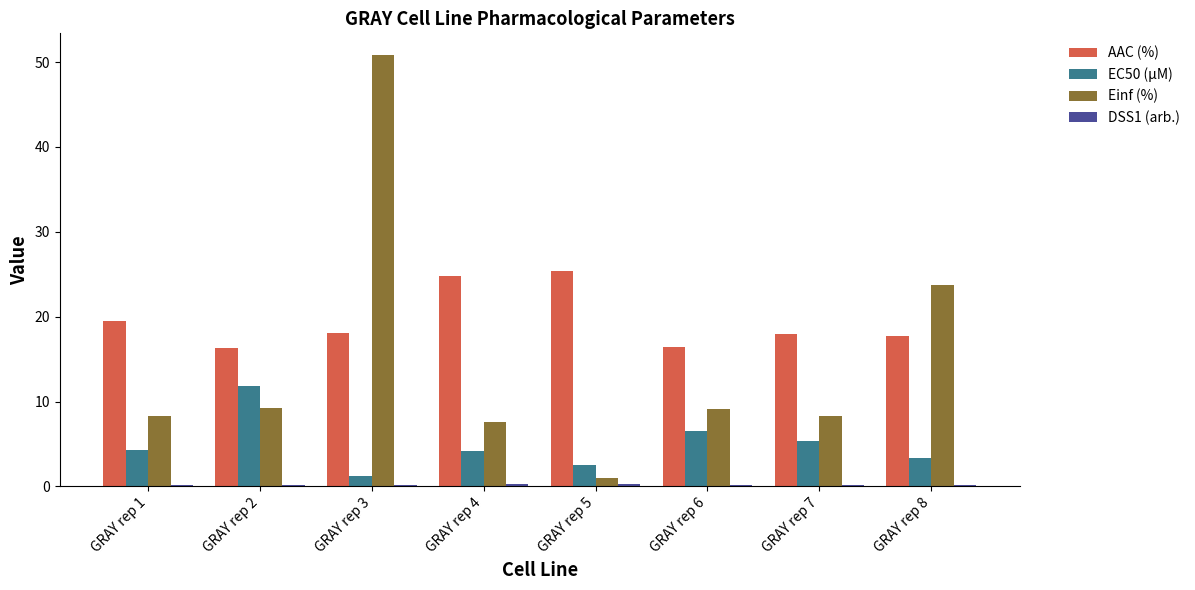

The AAC (%) series shows 4.8 at GRAY rep 6. True or false?

False